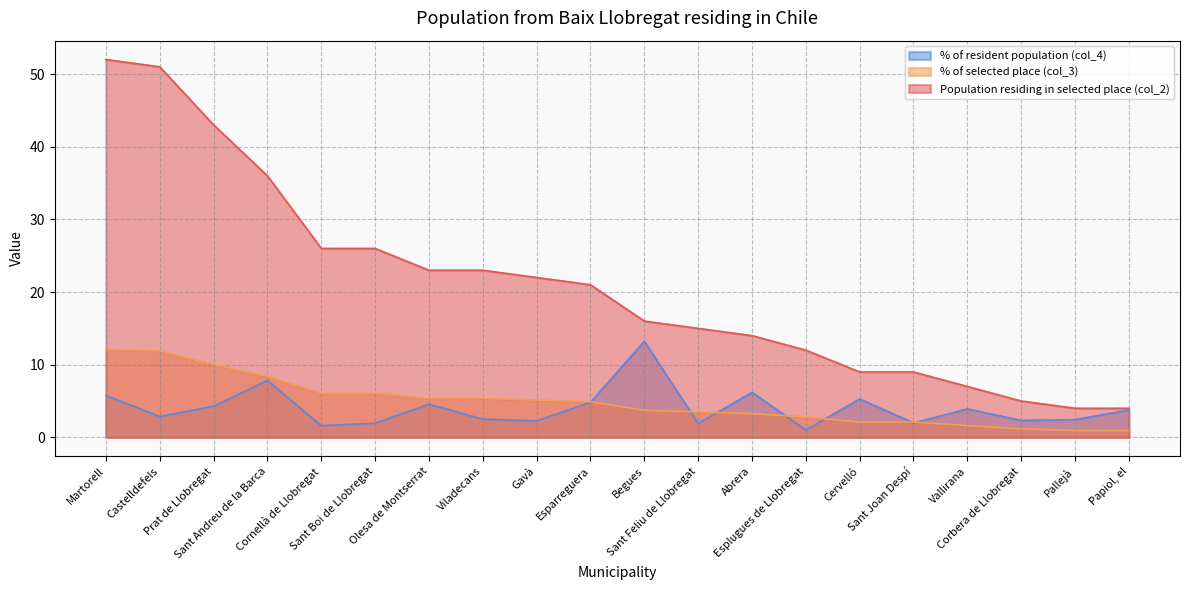

Does the chart display data point markers on the line(s)?

No